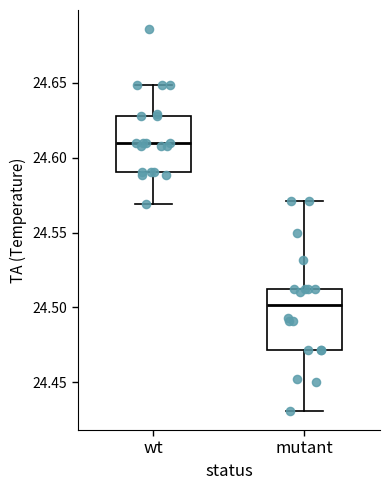

Reading left to right, read every box against the y-axis: the position of its median line, the range the box covers, and the ends of its whiskers. The values are not printed on the chart, so give them approximately, as read against the axis.

wt: median 24.610, box 24.590 to 24.630, whiskers 24.570 to 24.650
mutant: median 24.500, box 24.470 to 24.515, whiskers 24.430 to 24.570